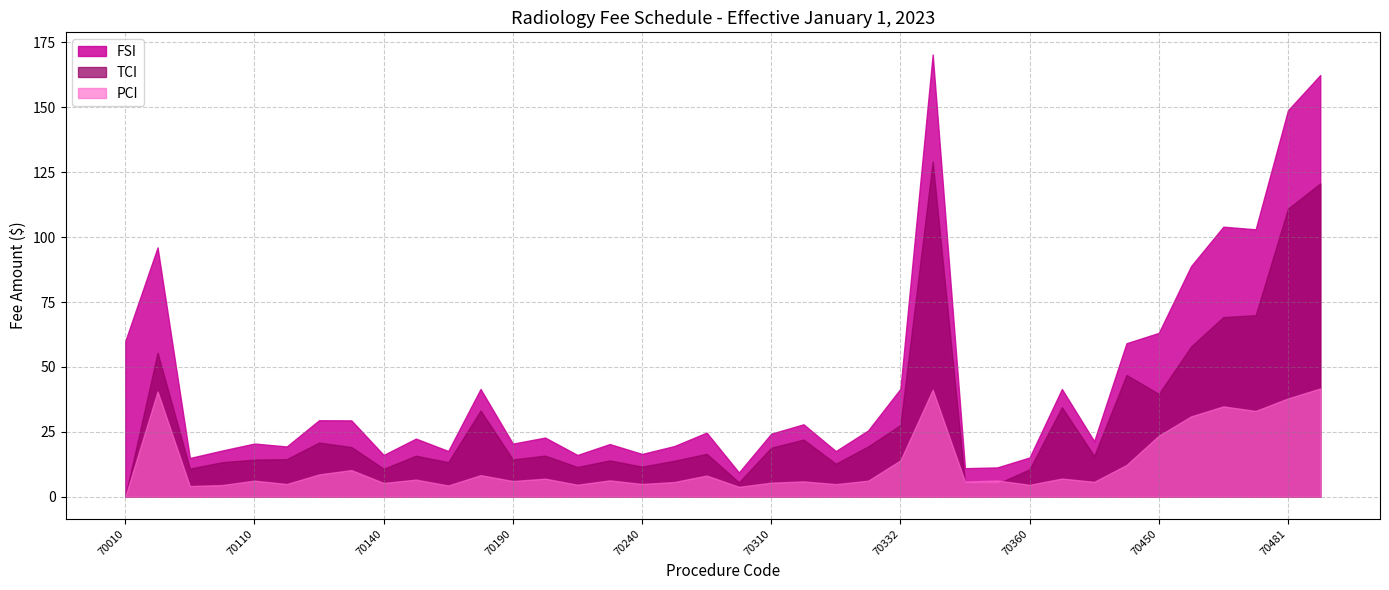

At which label does PCI reach its peak?

70482